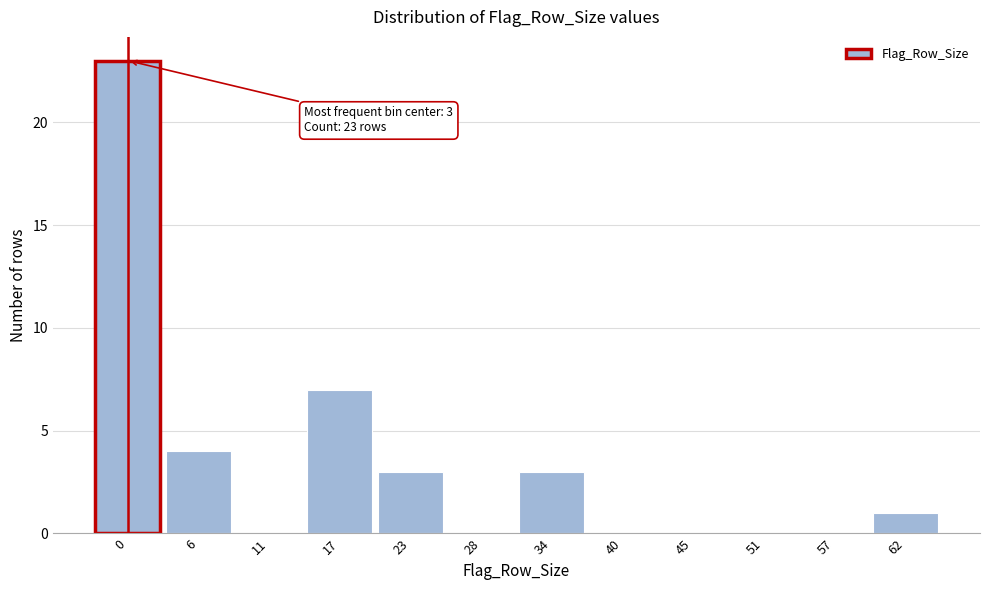

Reading left to right, what are all the values shown in this chart?

0=23	6=4	11=0	17=7	23=3	28=0	34=3	40=0	45=0	51=0	57=0	62=1